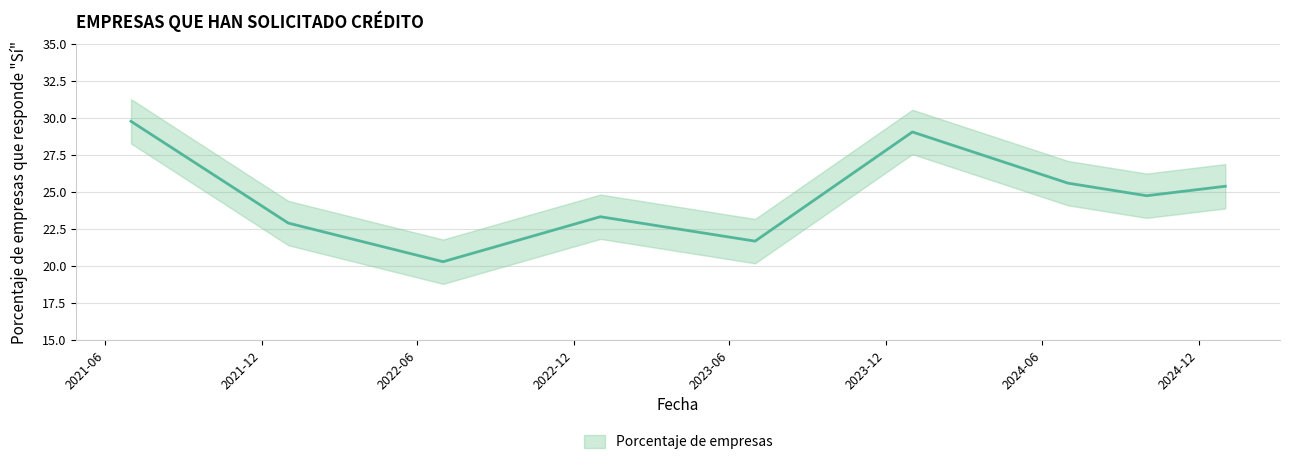

What is the minimum value shown in the chart?

20.3